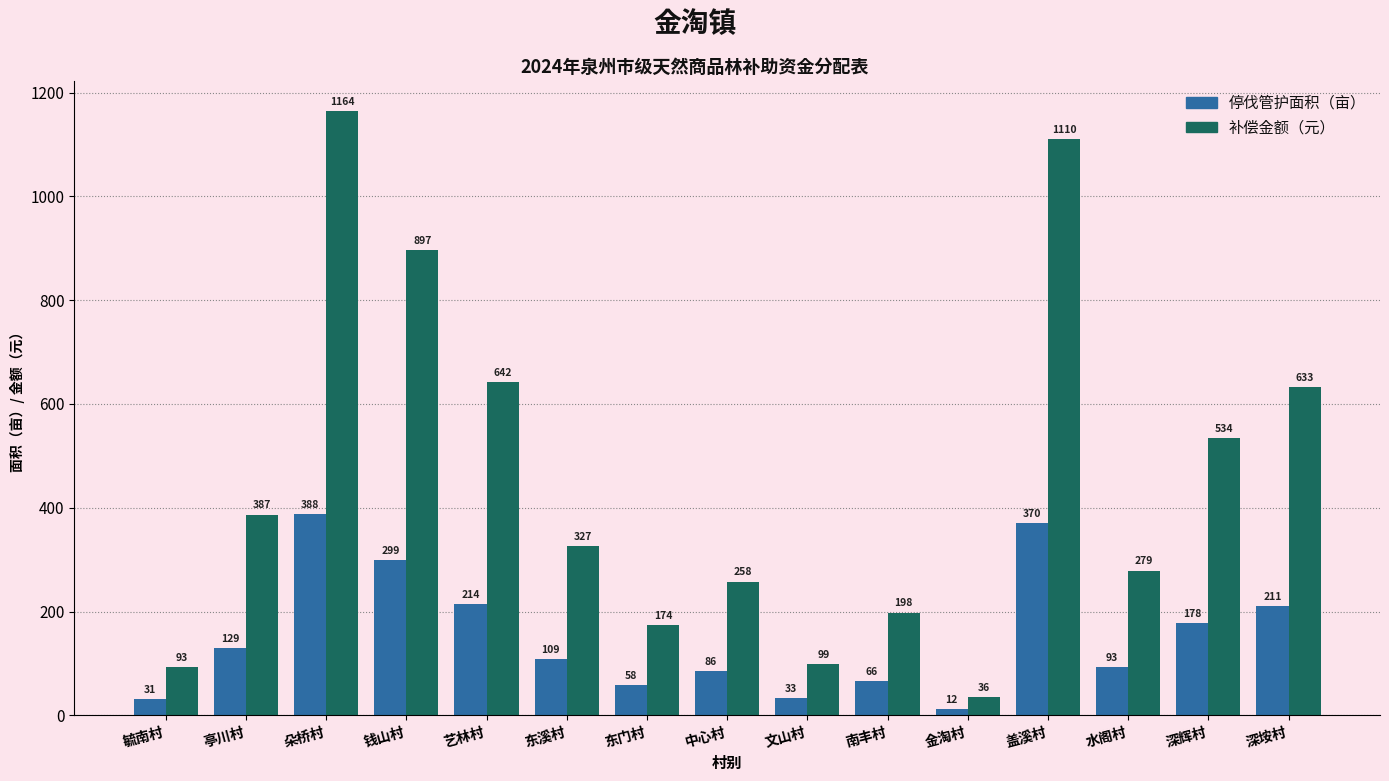

What is the label of the 14th bar from the left?

深辉村